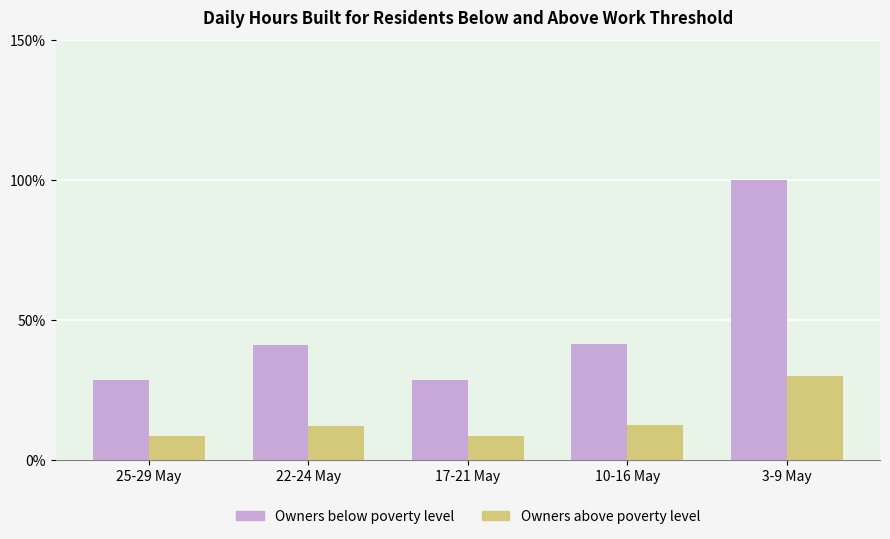

Is it true that Owners below poverty level equals 100.0 at 3-9 May?

True